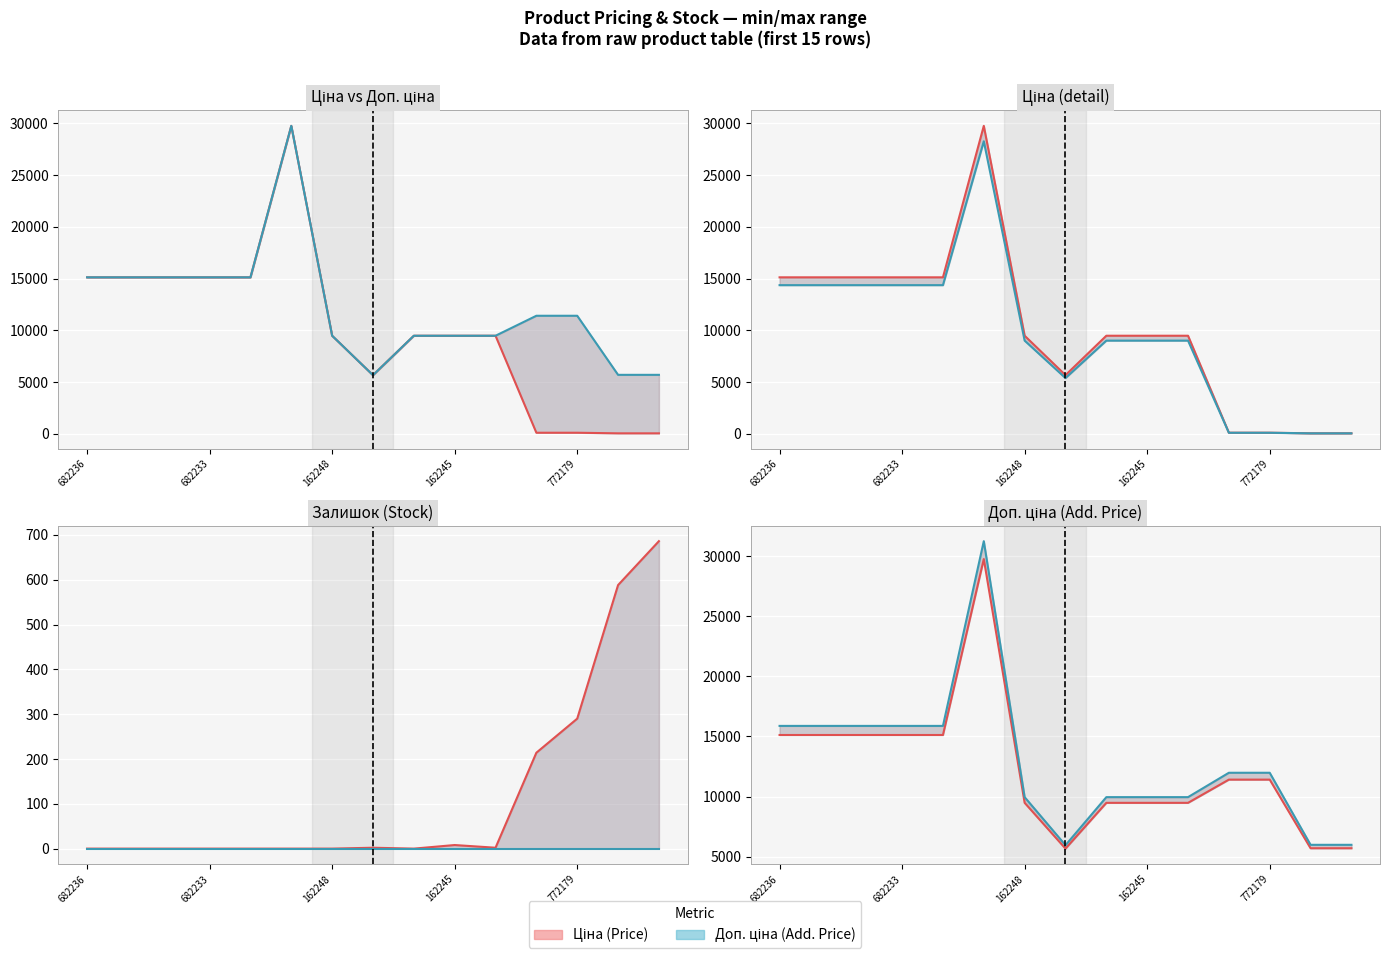

Reading left to right, list all the values displayed in this chart.

Ціна line: 15120.0	15120.0	15120.0	15120.0	15120.0	29747.2	9480.1	5673.8	9480.1	9480.1	9480.1	114.1	114.1	57.0	57.0
Доп. ціна line: 15120.0	15120.0	15120.0	15120.0	15120.0	29747.2	9480.1	5673.8	9480.1	9480.1	9480.1	11410.0	11410.0	5705.0	5705.0
Ціна -5% line: 14364.0	14364.0	14364.0	14364.0	14364.0	28259.9	9006.1	5390.1	9006.1	9006.1	9006.1	108.4	108.4	54.2	54.2
Stock High line: 0.0	0.0	0.0	0.0	0.0	0.0	0.0	2.0	0.0	8.0	2.0	214.0	290.0	588.0	686.0
Stock Low line: 0.0	0.0	0.0	0.0	0.0	0.0	0.0	0.0	0.0	0.0	0.0	0.0	0.0	0.0	0.0
Доп. ціна +5% line: 15876.0	15876.0	15876.0	15876.0	15876.0	31234.6	9954.1	5957.5	9954.1	9954.1	9954.1	11980.5	11980.5	5990.2	5990.2